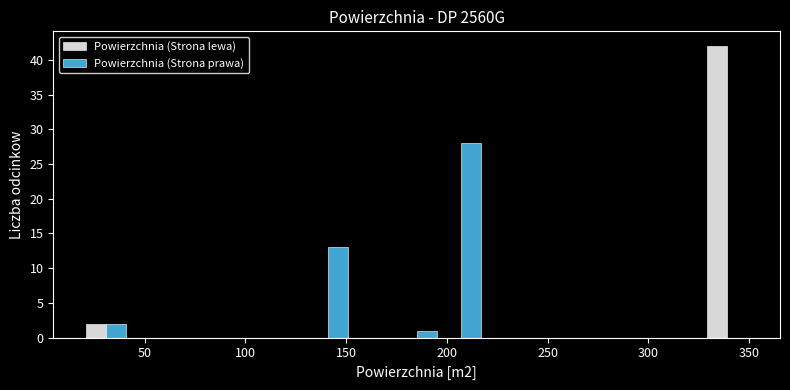

Reading left to right, list every range on the x-axis with the height of the bar of each series over it. Neither the bar edges nor the heights are printed on the chart, so give them approximately, as read against the axes.

20 to 42: Powierzchnia (Strona lewa)=2	Powierzchnia (Strona prawa)=2
42 to 64: Powierzchnia (Strona lewa)=0	Powierzchnia (Strona prawa)=0
64 to 86: Powierzchnia (Strona lewa)=0	Powierzchnia (Strona prawa)=0
86 to 108: Powierzchnia (Strona lewa)=0	Powierzchnia (Strona prawa)=0
108 to 130: Powierzchnia (Strona lewa)=0	Powierzchnia (Strona prawa)=0
130 to 152: Powierzchnia (Strona lewa)=0	Powierzchnia (Strona prawa)=13
152 to 174: Powierzchnia (Strona lewa)=0	Powierzchnia (Strona prawa)=0
174 to 196: Powierzchnia (Strona lewa)=0	Powierzchnia (Strona prawa)=1
196 to 218: Powierzchnia (Strona lewa)=0	Powierzchnia (Strona prawa)=28
218 to 240: Powierzchnia (Strona lewa)=0	Powierzchnia (Strona prawa)=0
240 to 262: Powierzchnia (Strona lewa)=0	Powierzchnia (Strona prawa)=0
262 to 284: Powierzchnia (Strona lewa)=0	Powierzchnia (Strona prawa)=0
284 to 306: Powierzchnia (Strona lewa)=0	Powierzchnia (Strona prawa)=0
306 to 328: Powierzchnia (Strona lewa)=0	Powierzchnia (Strona prawa)=0
328 to 350: Powierzchnia (Strona lewa)=42	Powierzchnia (Strona prawa)=0